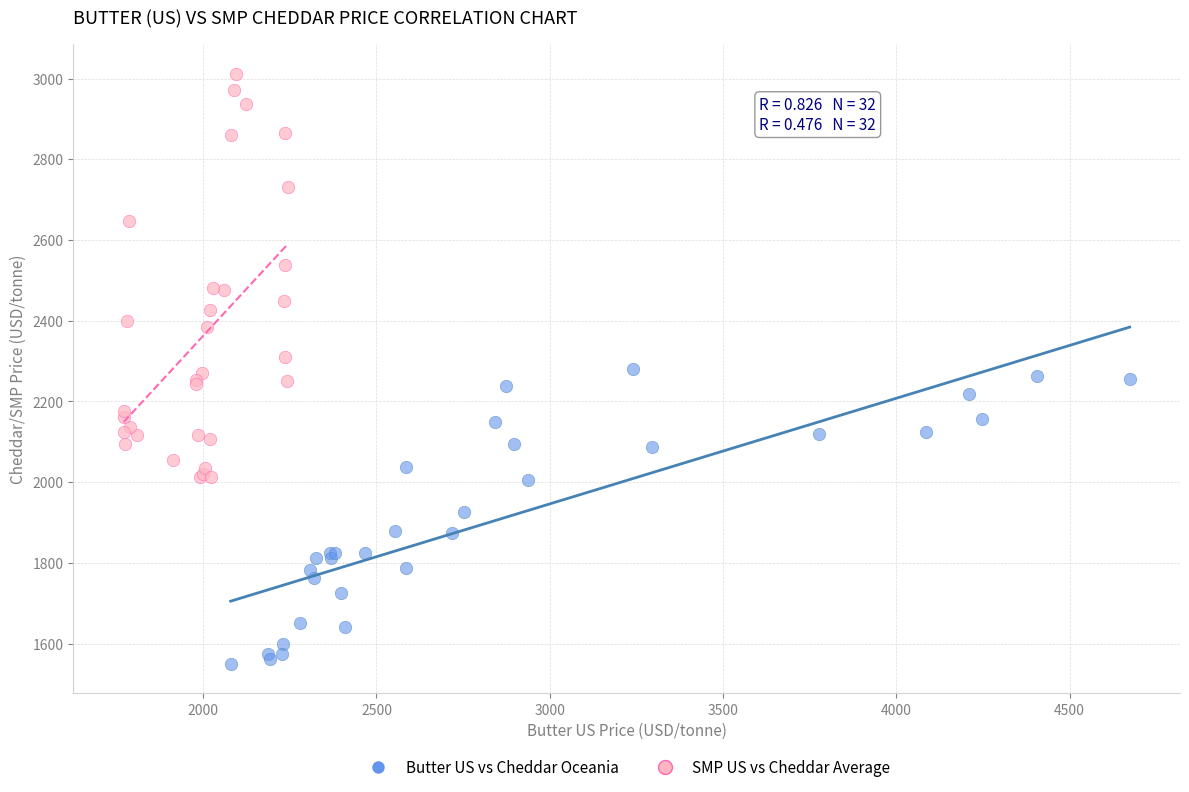

Which series has the largest Y range (max minus min)?

SMP US vs Cheddar Average